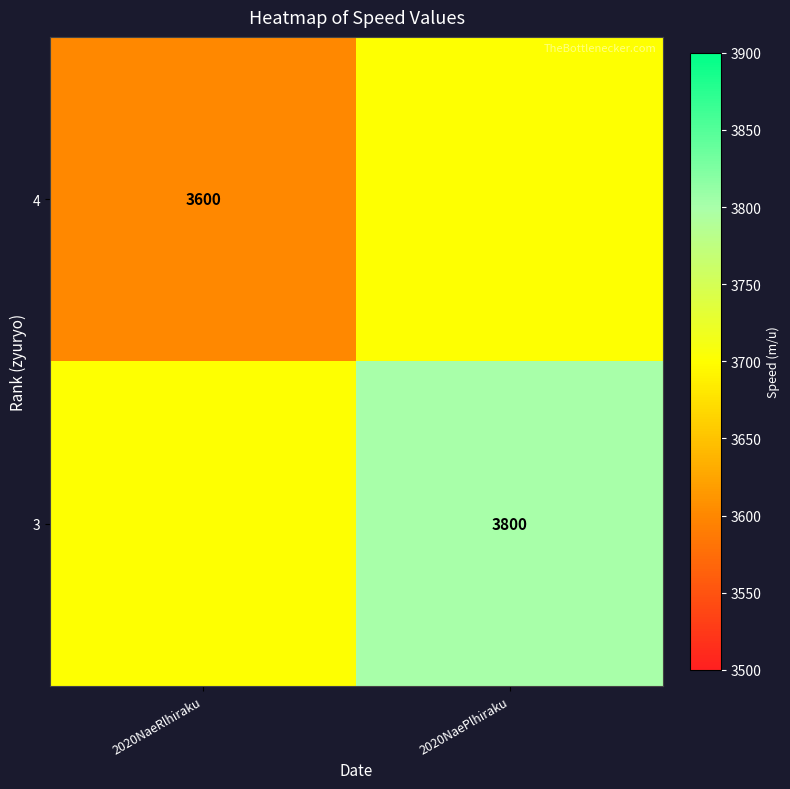

The value of 3 at 2020NaePlhiraku is 5621. True or false?

False